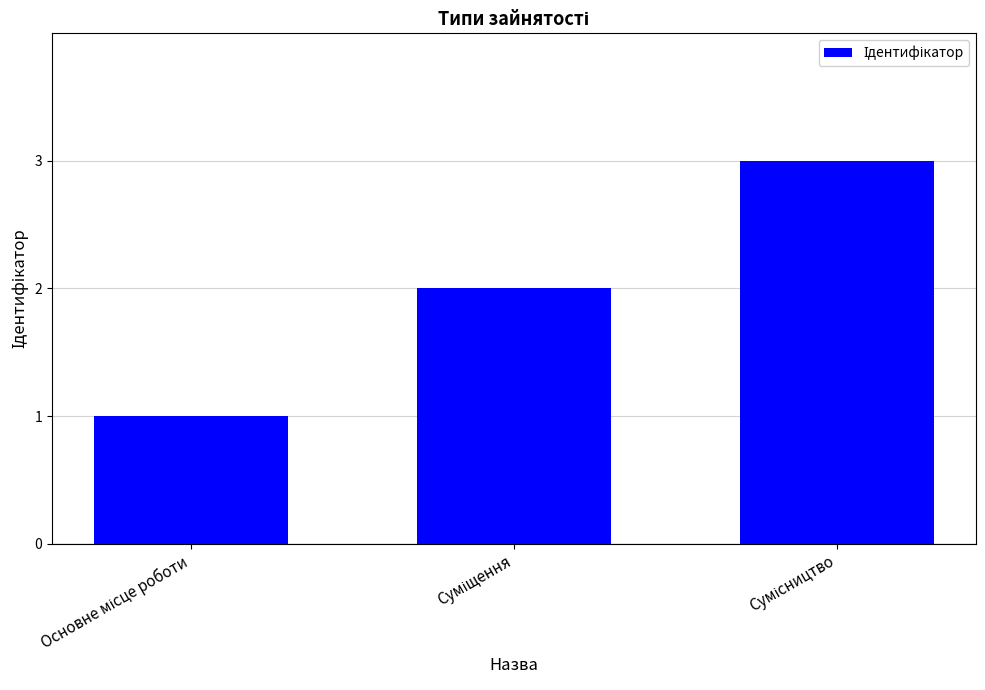

Are the bars horizontal?

No